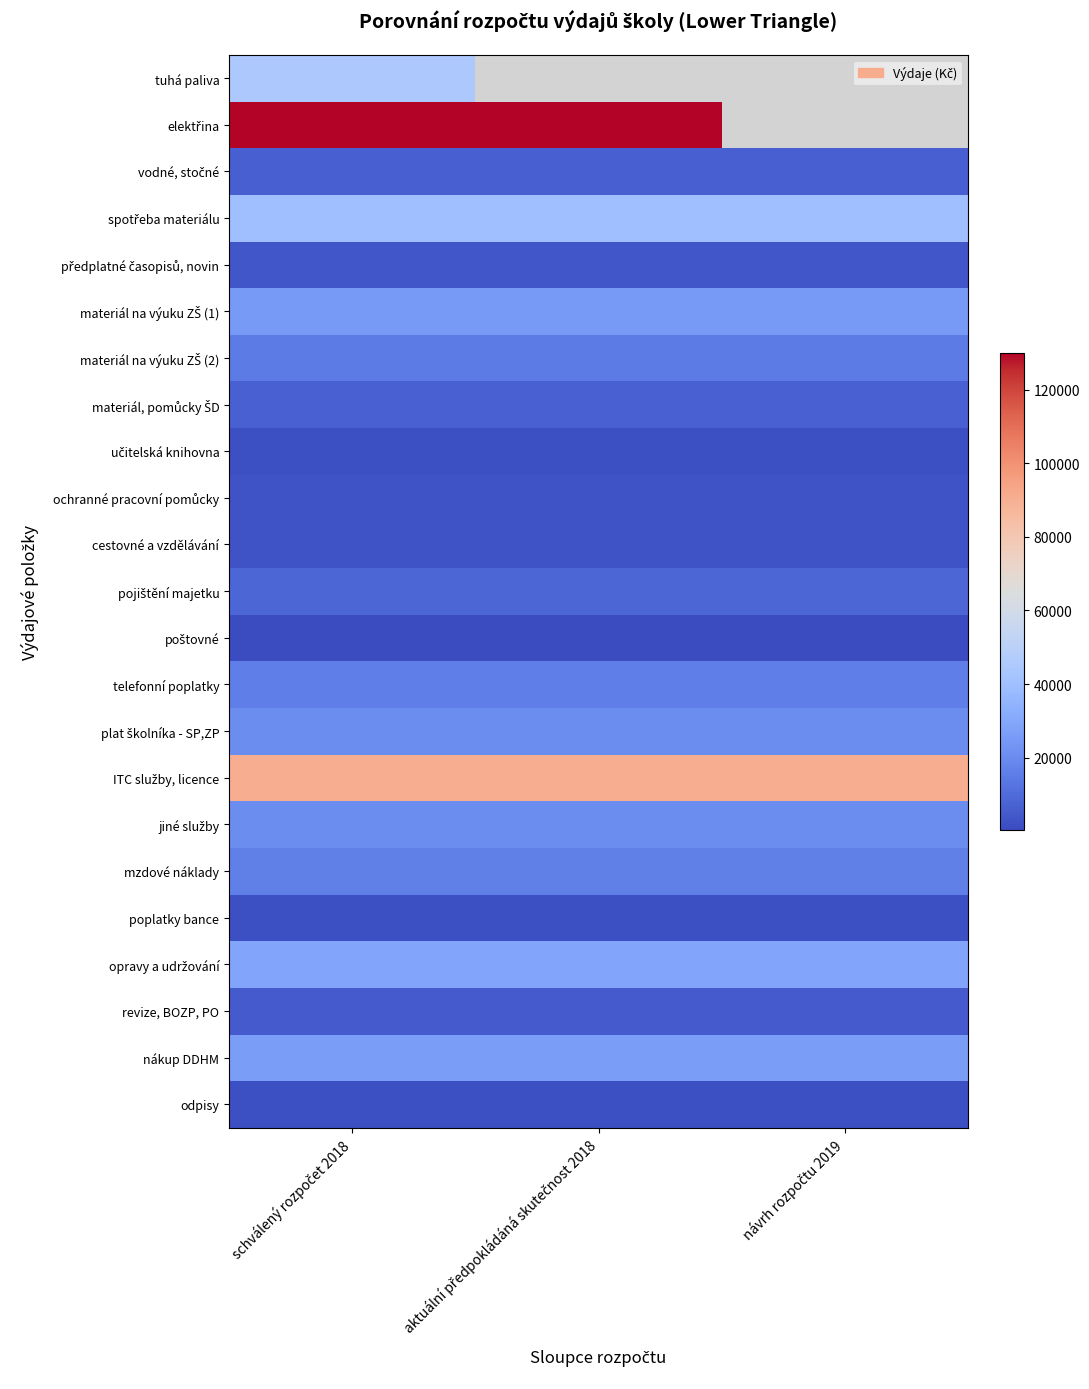

The value of materiál na výuku ZŠ (1) at aktuální předpokládáná skutečnost 2018 is 36522.5. True or false?

False